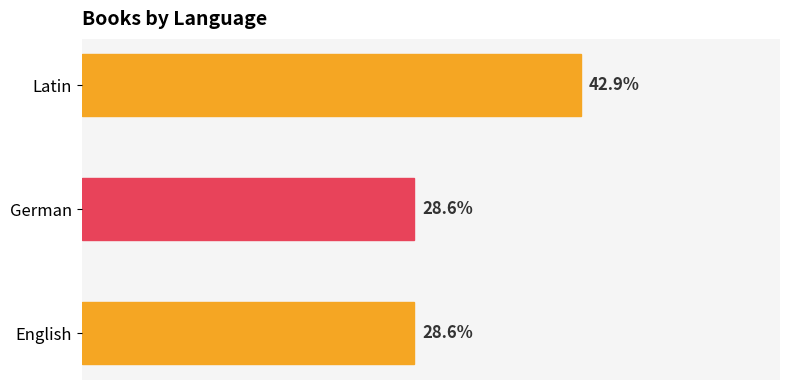

How many Count values are between 2 and 3?

3